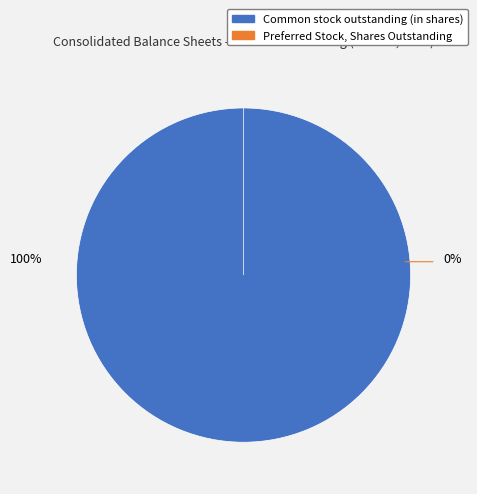

Rank the categories by value from highest to lowest.

Common stock outstanding (in shares), Preferred Stock, Shares Outstanding